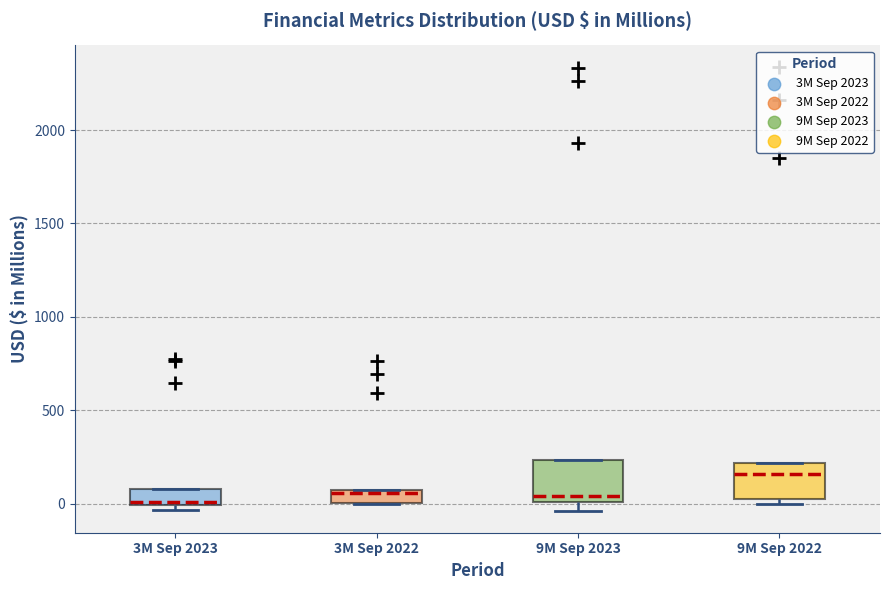

Where is the lower edge of the box for 9M Sep 2022 on the y-axis? The values are not printed on the chart, so give them approximately, as read against the axis.

50